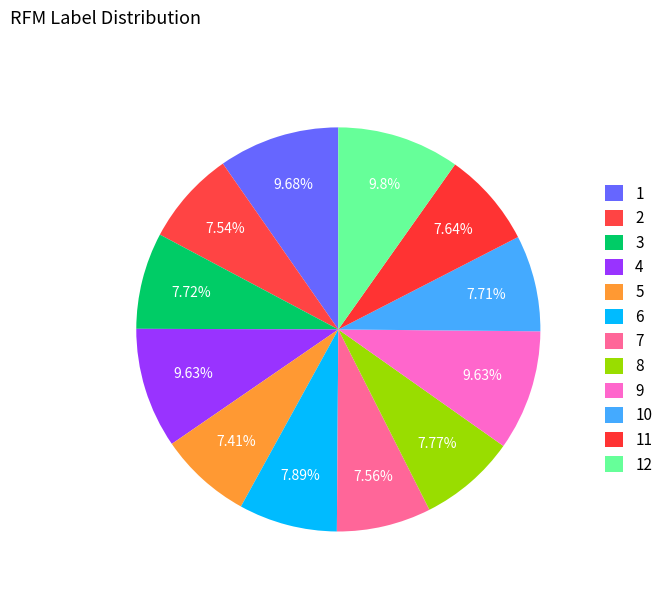

Which has a higher value, 11 or 1?

1